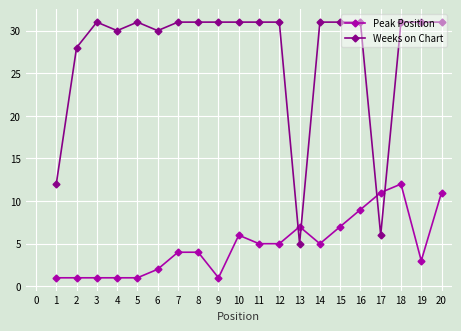

What is the greatest value displayed?

31